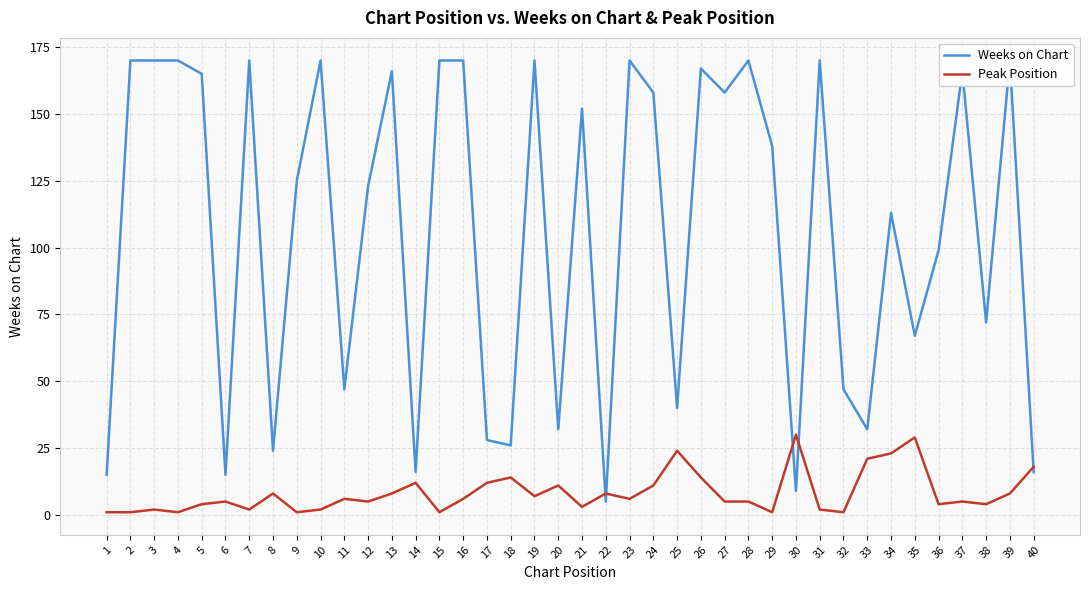

Reading left to right, transcribe all the data shown in this chart.

Weeks on Chart: 15	170	170	170	165	15	170	24	125	170	47	123	166	16	170	170	28	26	170	32	152	5	170	158	40	167	158	170	138	9	170	47	32	113	67	99	166	72	170	16
Peak Position: 1	1	2	1	4	5	2	8	1	2	6	5	8	12	1	6	12	14	7	11	3	8	6	11	24	14	5	5	1	30	2	1	21	23	29	4	5	4	8	18